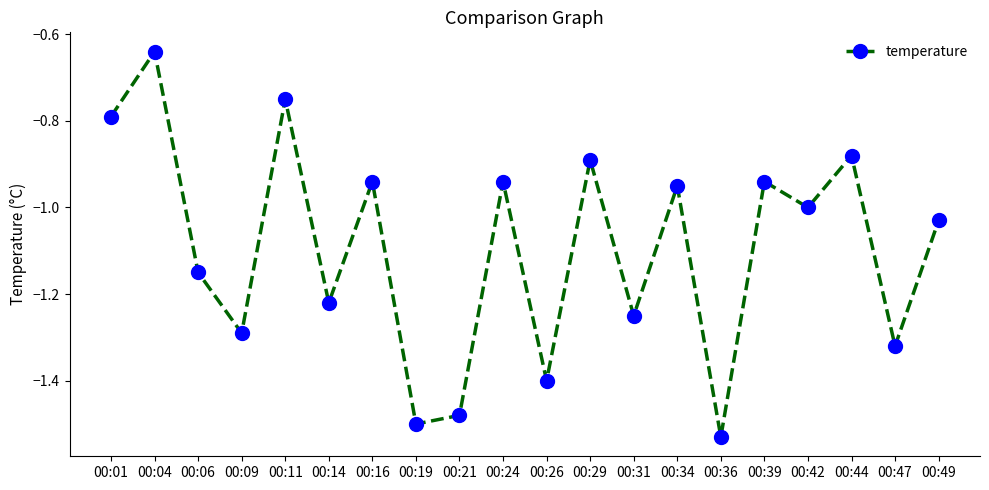

Does the chart display data point markers on the line(s)?

Yes